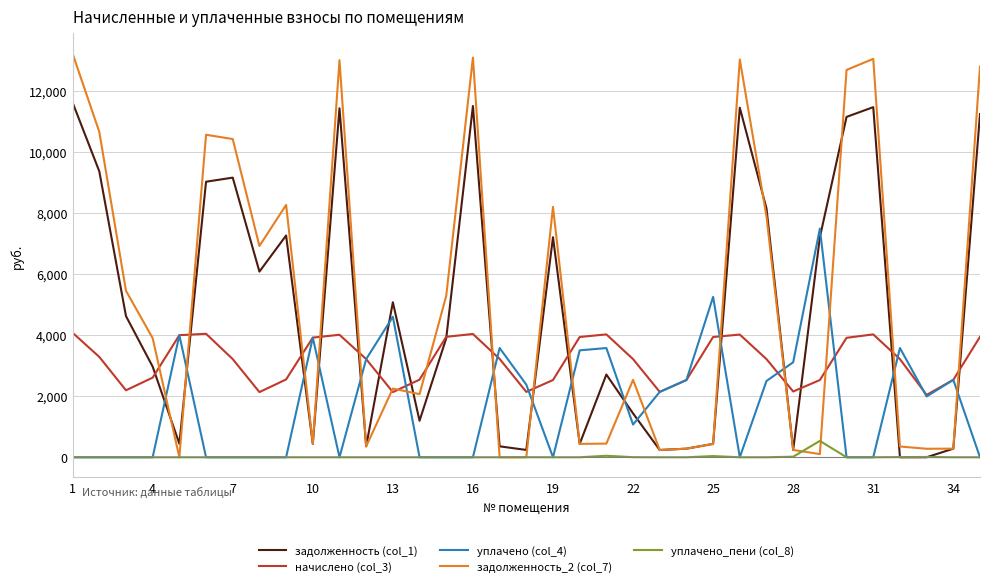

Rank the series by their maximum value, from lowest to highest.

уплачено_пени (col_8), начислено (col_3), уплачено (col_4), задолженность (col_1), задолженность_2 (col_7)